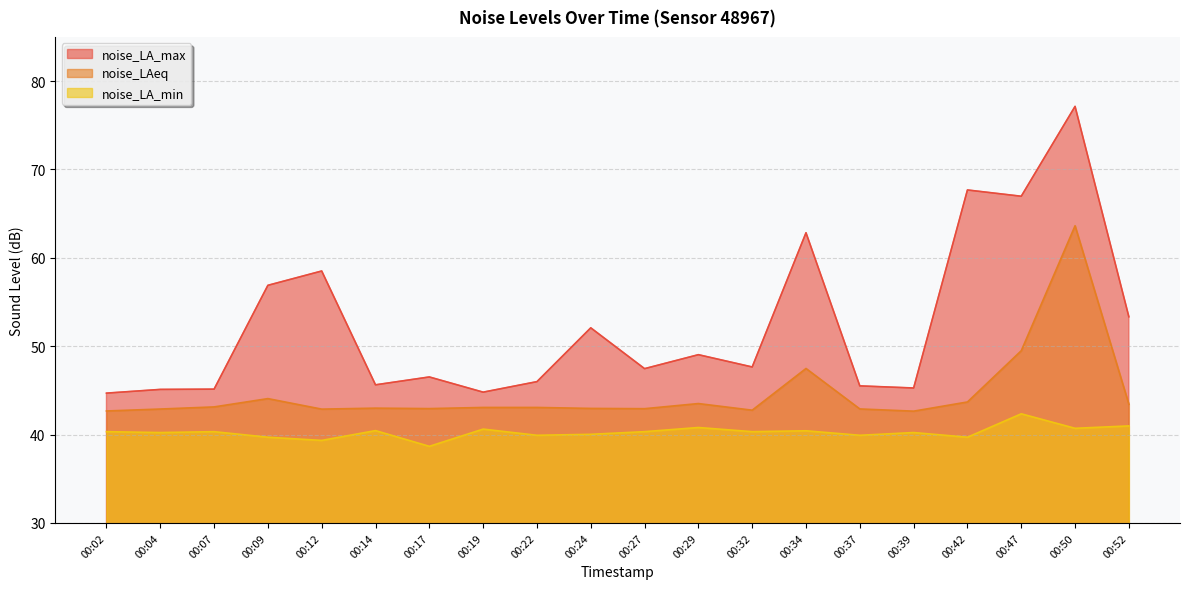

Where is noise_LAeq nearest to the value 53?

00:47